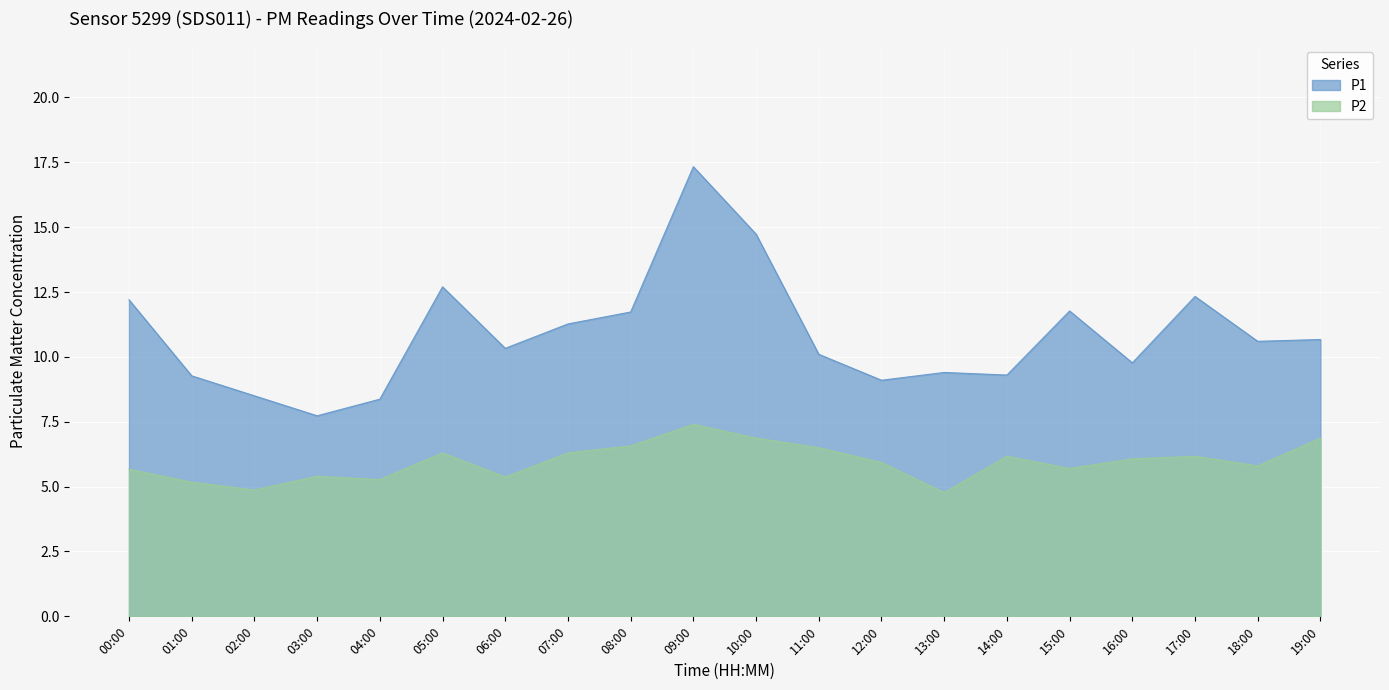

True or false: P1 has more than 0 points higher than both neighbors.

True